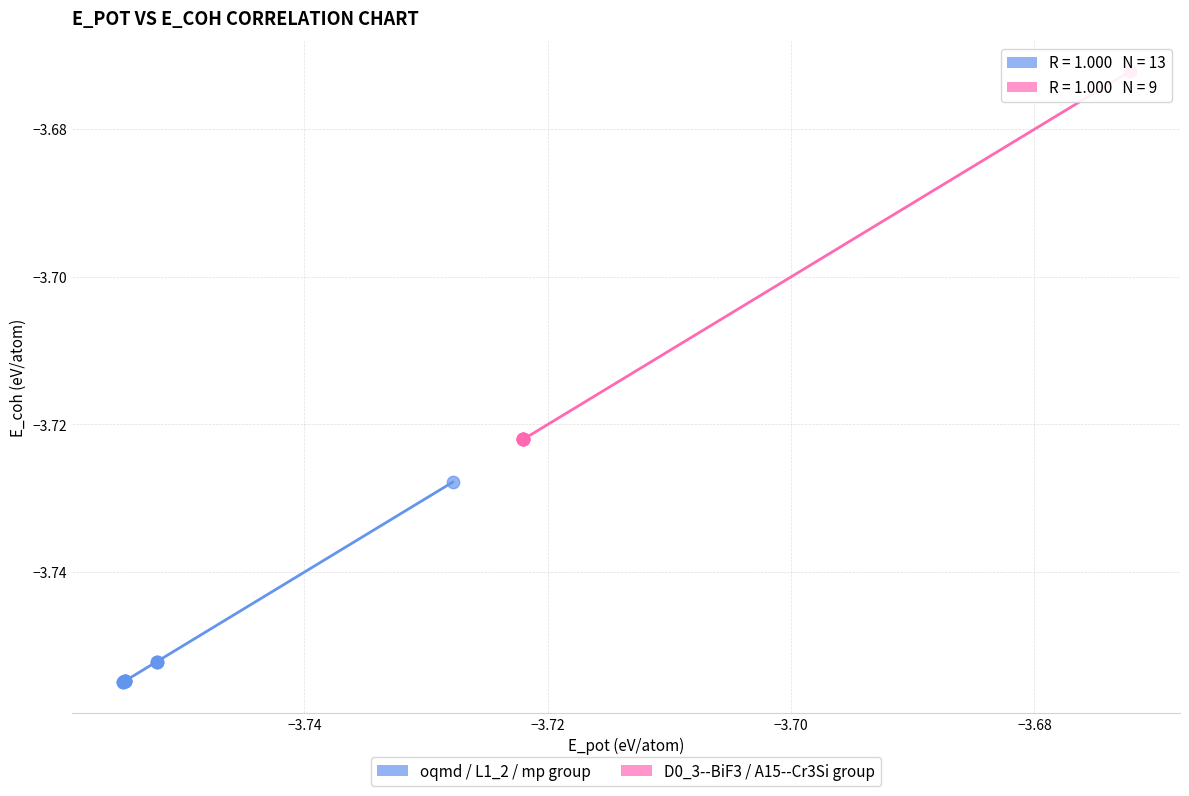

Which series has the largest Y range (max minus min)?

D0_3--BiF3 / A15--Cr3Si group